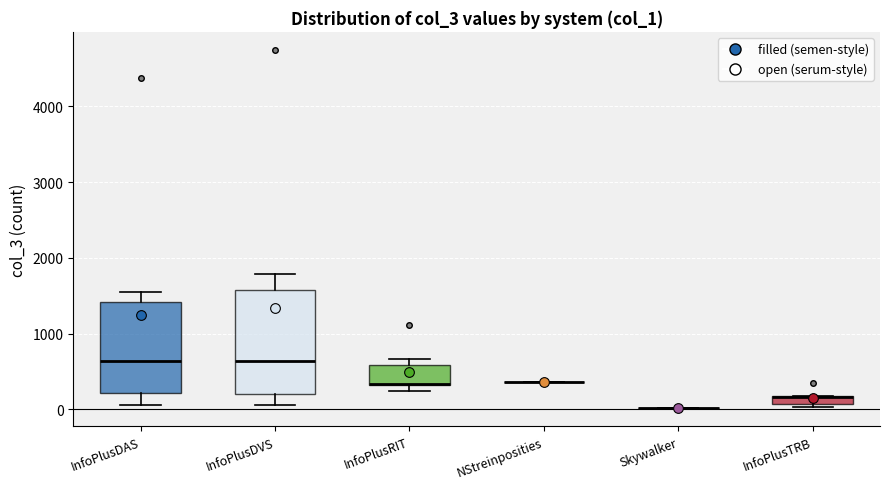

Comparing the boxes themselves (not the whiskers), which one is the tallest?

InfoPlusDVS